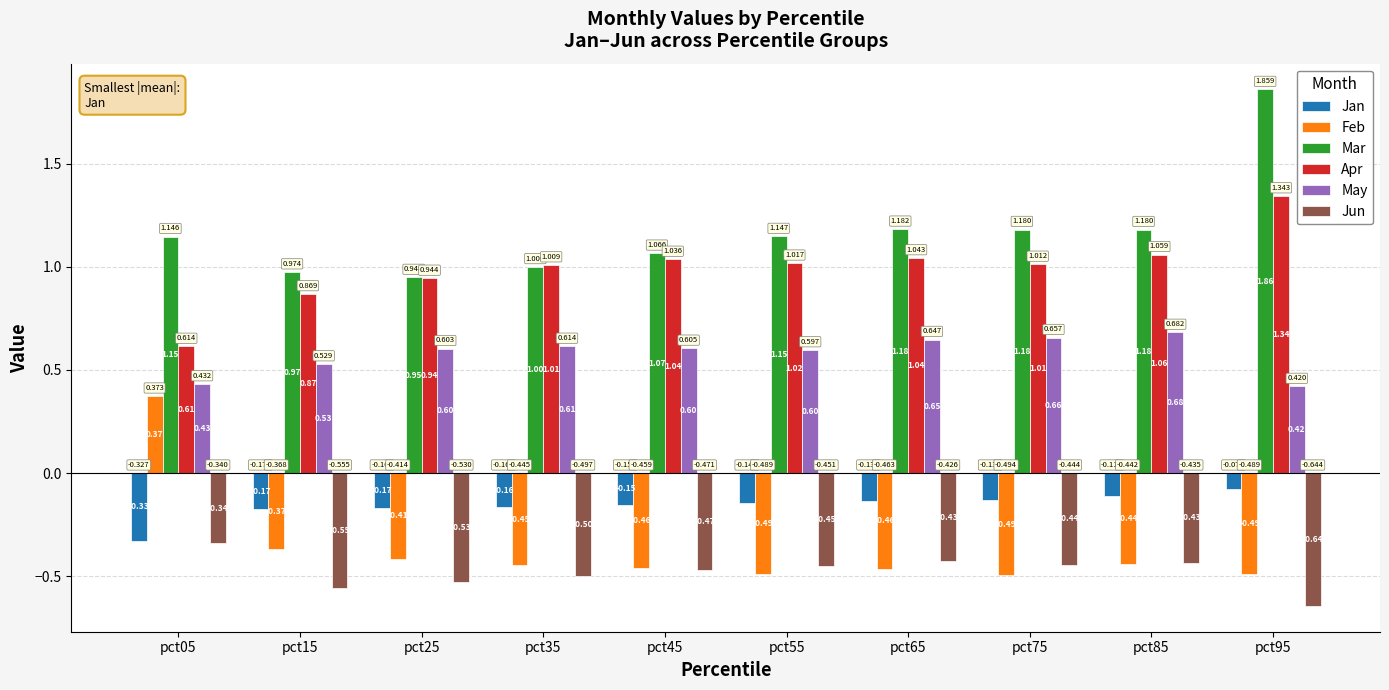

Which series changed the most between pct75 and pct95?

Mar